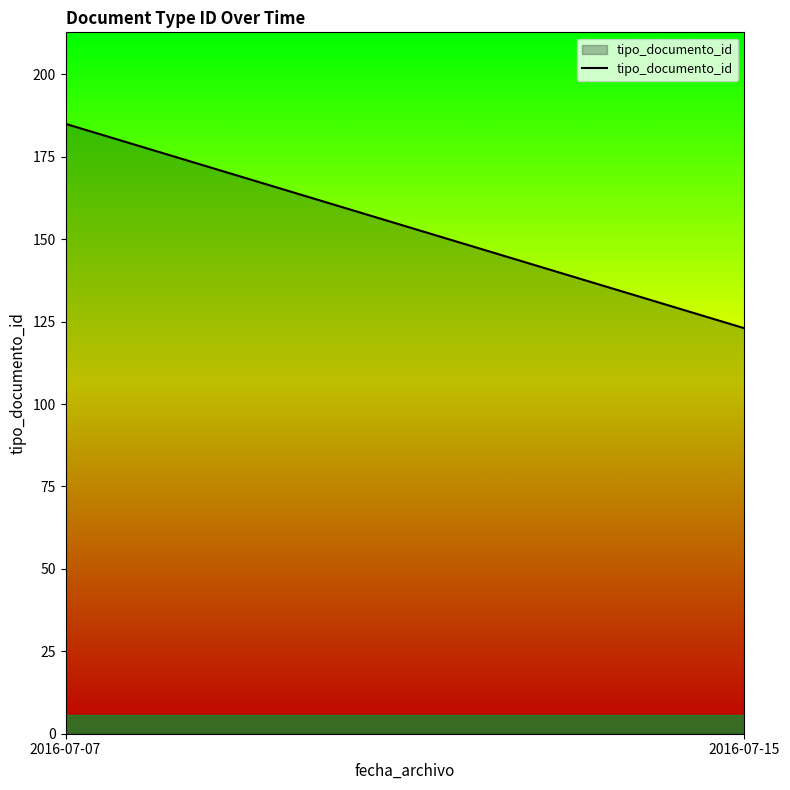

Rank the categories by value from highest to lowest.

2016-07-07, 2016-07-15